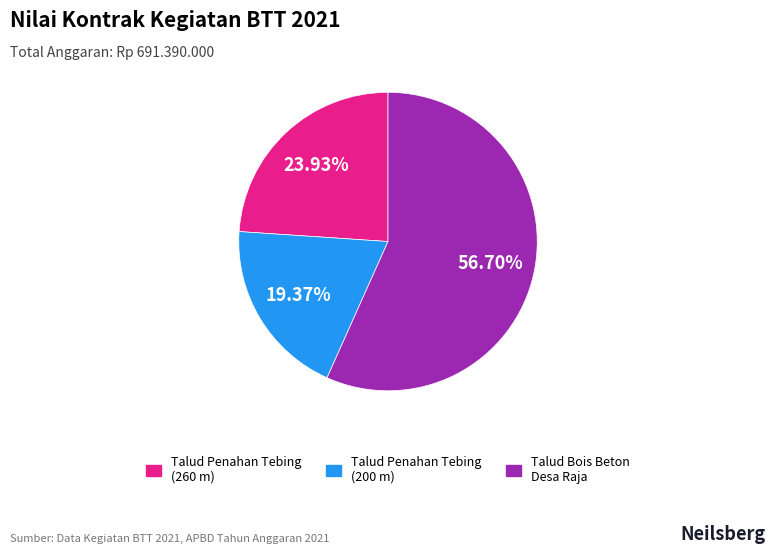

Is the sum of Talud Penahan Tebing (260 m) and Talud Bois Beton Desa Raja greater than half?

Yes